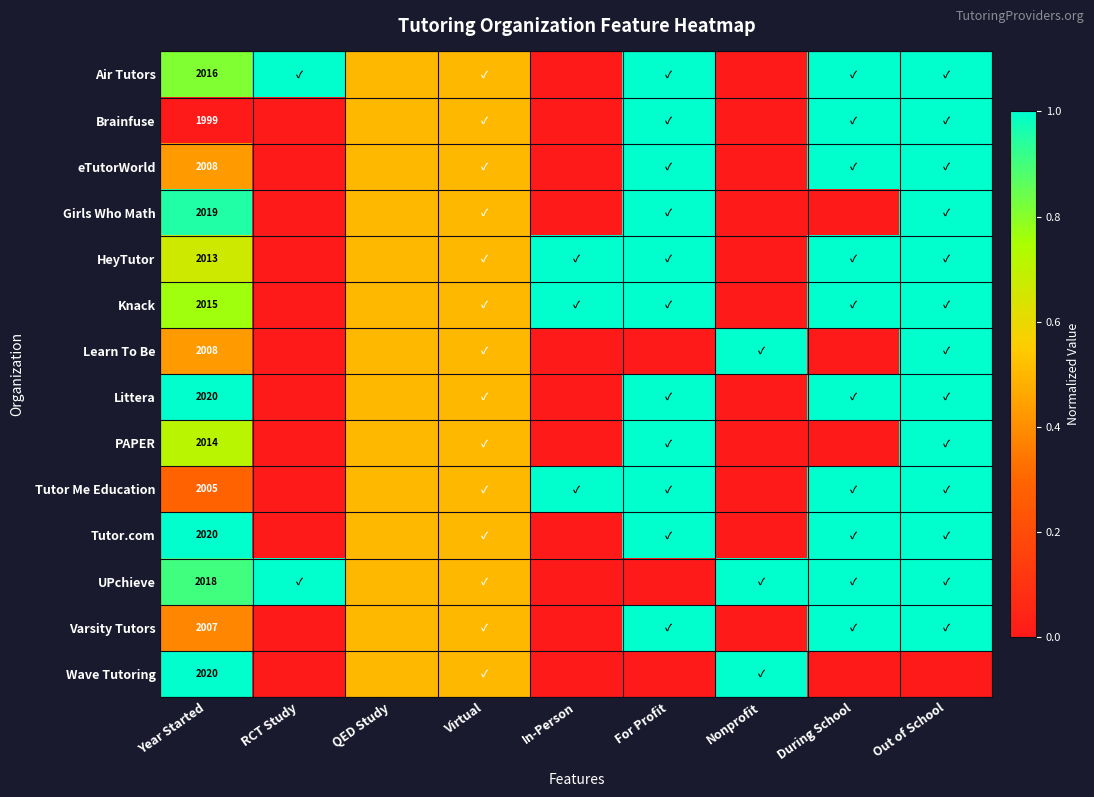

True or false: Wave Tutoring has a value of 0.0 at Out of School.

True